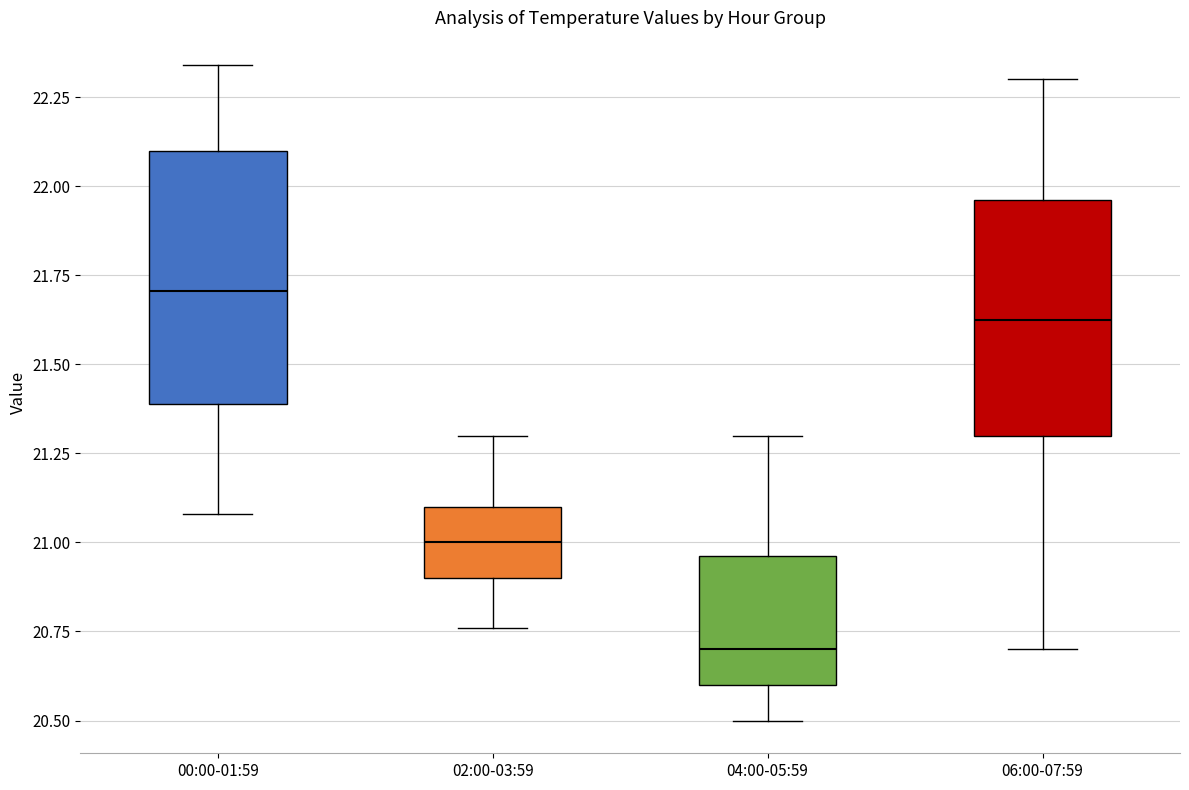

Reading left to right, read every box against the y-axis: the position of its median line, the range the box covers, and the ends of its whiskers. The values are not printed on the chart, so give them approximately, as read against the axis.

00:00-01:59: median 21.70, box 21.40 to 22.10, whiskers 21.10 to 22.35
02:00-03:59: median 21.00, box 20.90 to 21.10, whiskers 20.75 to 21.30
04:00-05:59: median 20.70, box 20.60 to 20.95, whiskers 20.50 to 21.30
06:00-07:59: median 21.65, box 21.30 to 21.95, whiskers 20.70 to 22.30